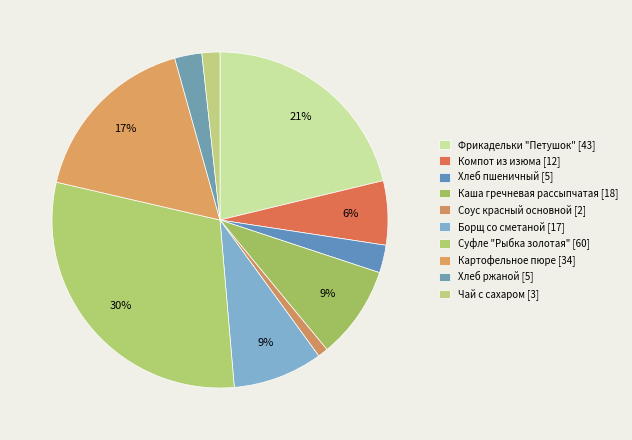

How many slices are in this pie chart?

10